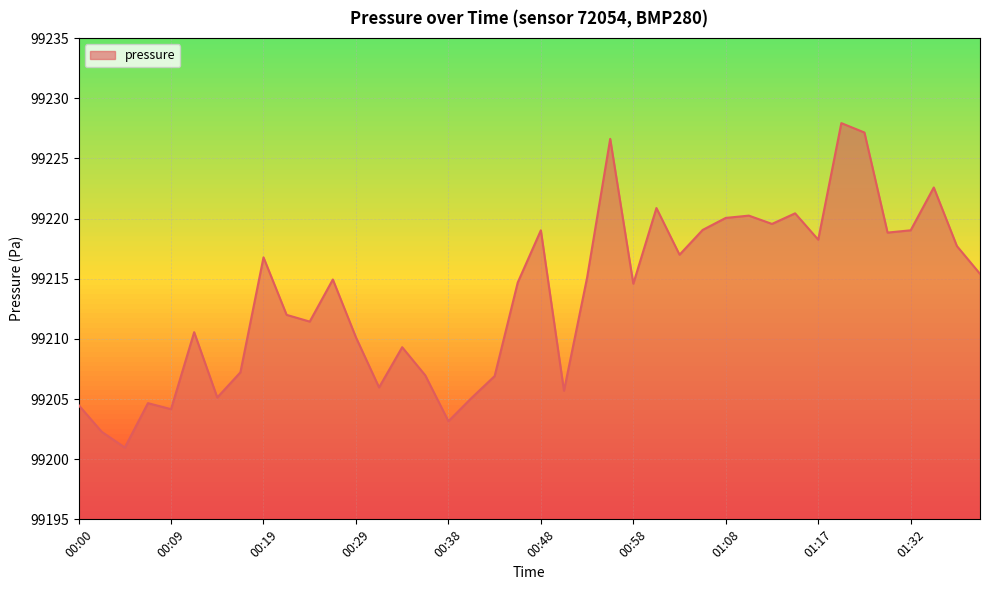

What is the maximum value shown in the chart?

99227.9